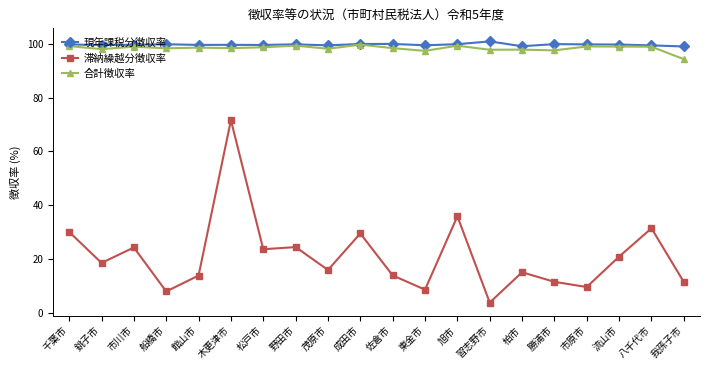

Which series has the widest spread of values?

滞納繰越分徴収率